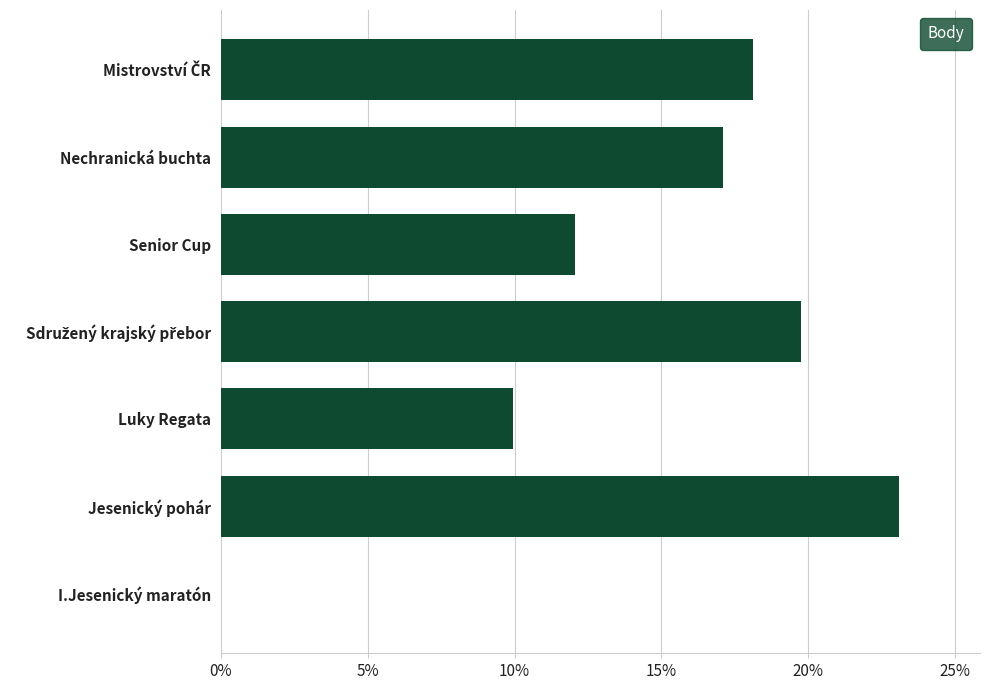

True or false: the data shows 0.0 at I.Jesenický maratón.

True